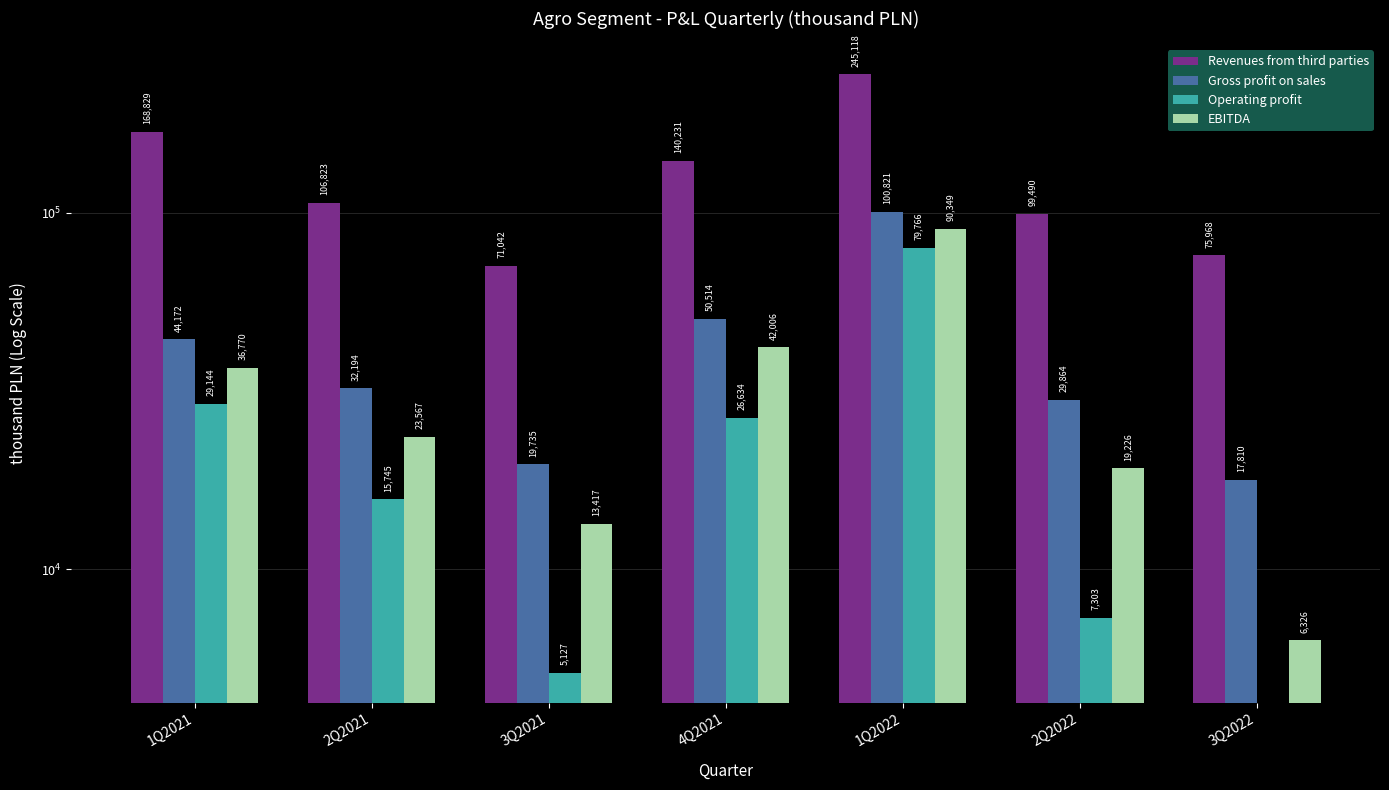

The Operating profit series shows 79766.0 at 1Q2022. True or false?

True